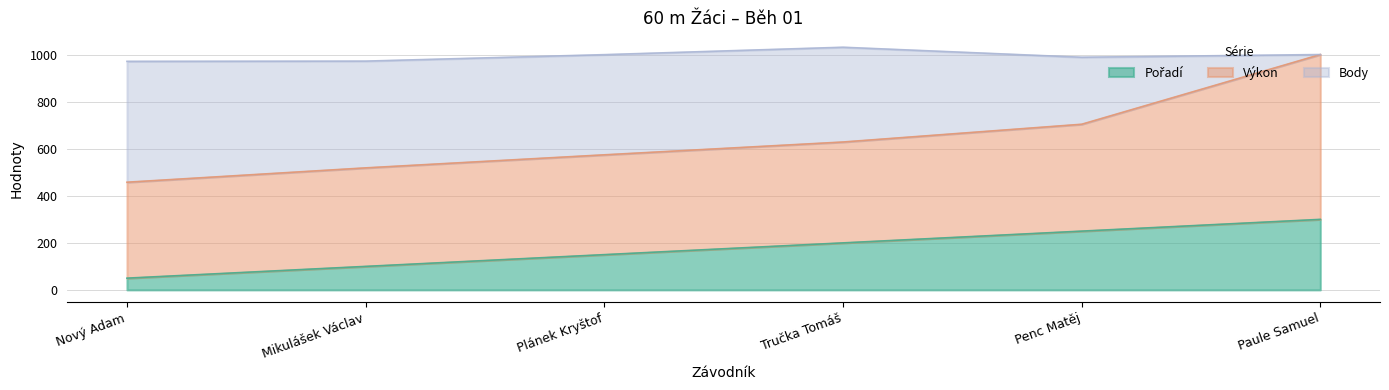

True or false: Pořadí has more than 1 interior local peaks.

False